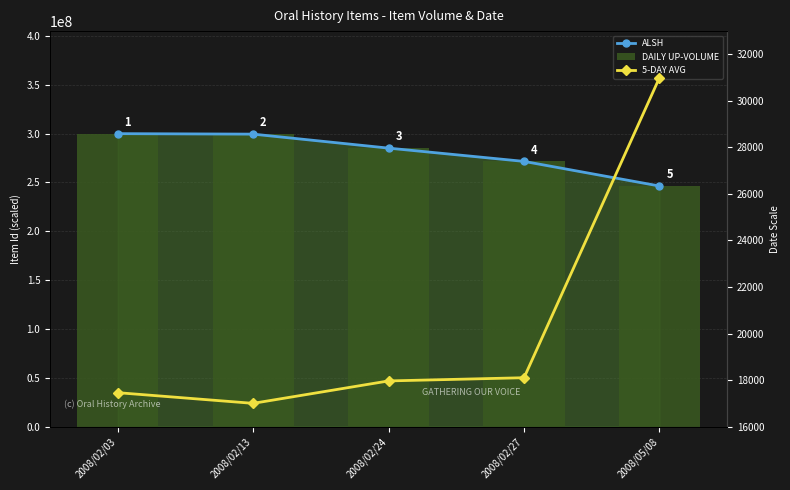

The DAILY UP-VOLUME series shows 169103511.8 at 2008/02/03. True or false?

False